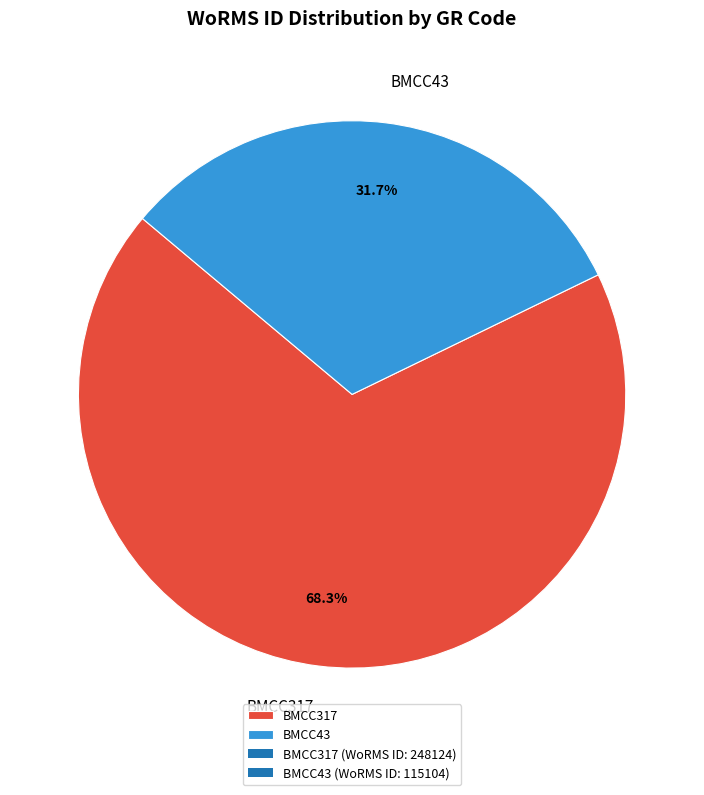

Which category has the smallest portion of the pie?

BMCC43